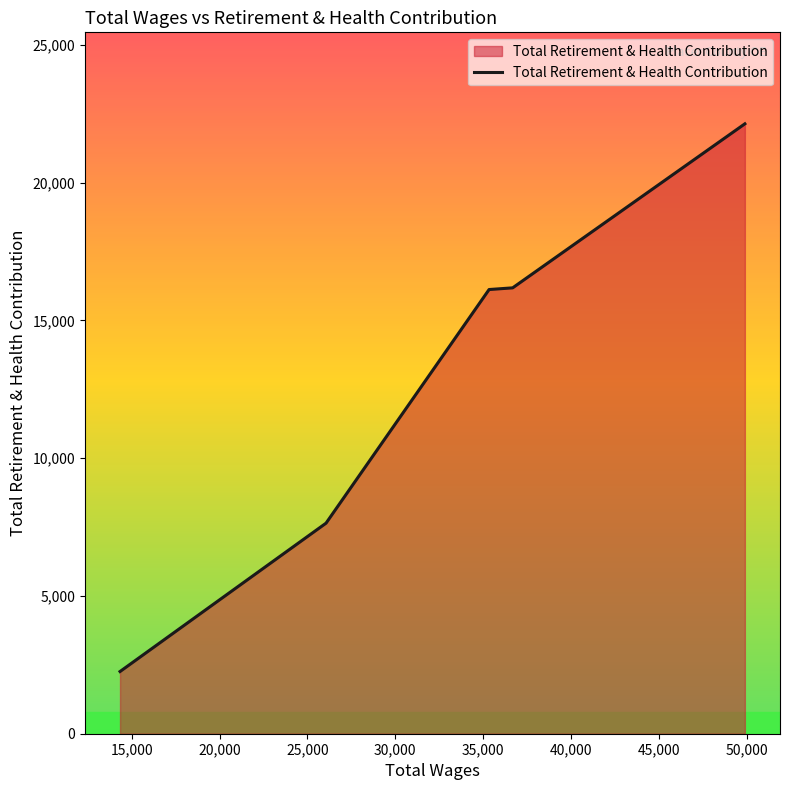

What is the difference between the maximum and minimum values?

19880